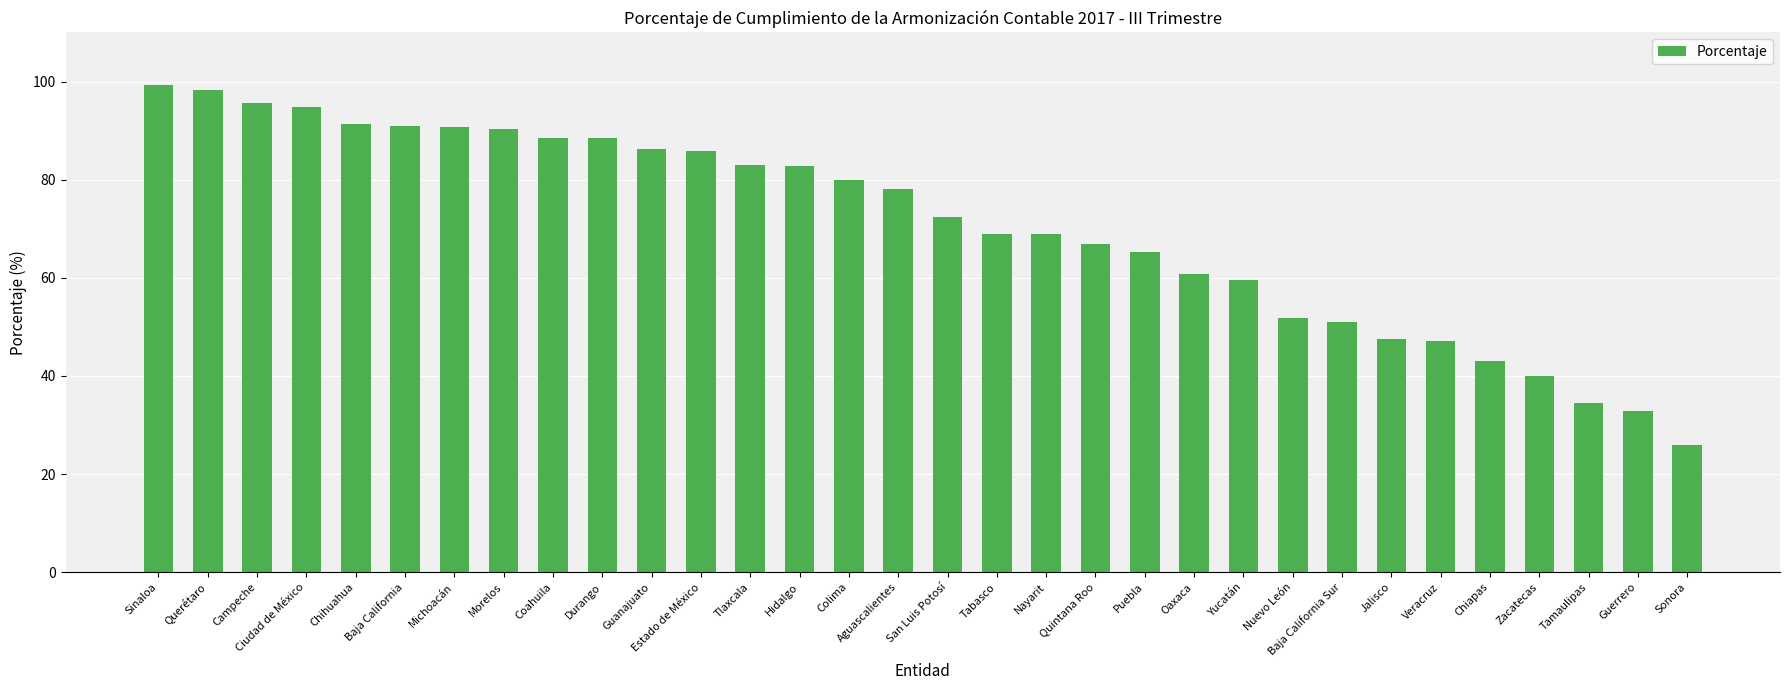

Count the number of categories in the chart.

32